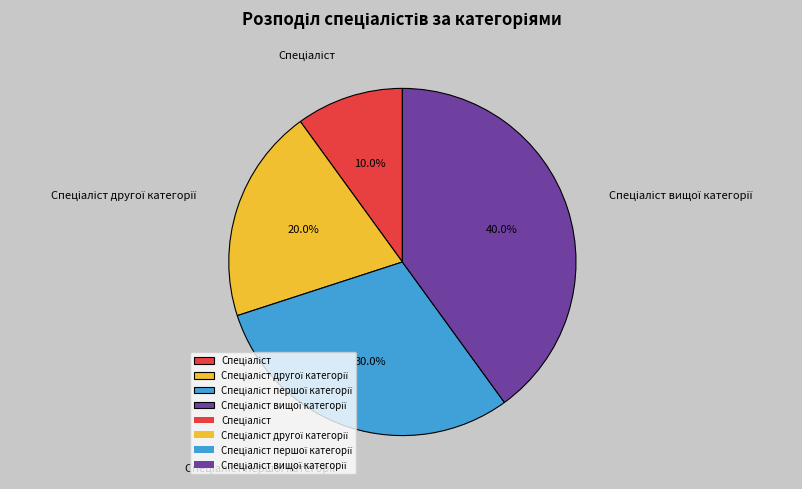

How many slices are in this pie chart?

4